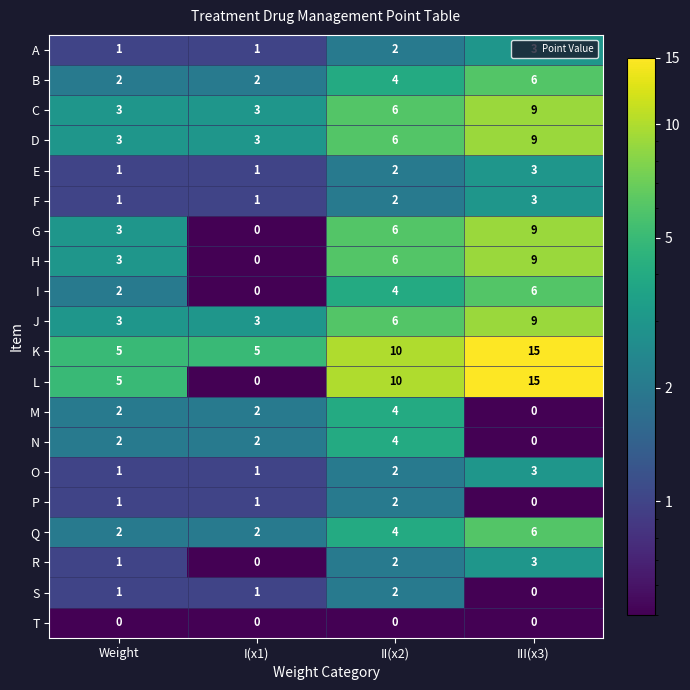

Which series has the widest spread of values?

L